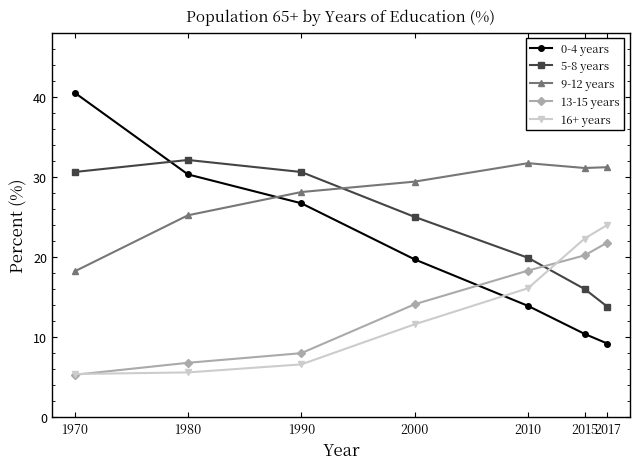

What is the value of the 5-8 years point at the 5th from the left?

19.9